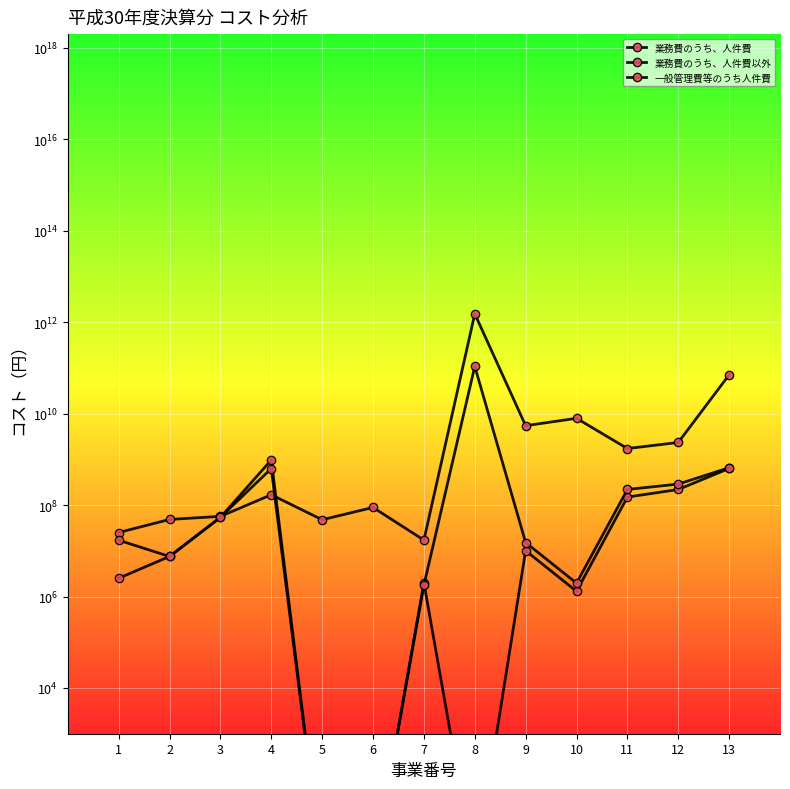

Reading left to right, extract all data points from this chart.

業務費のうち、人件費: 25143811	48587696	56683377	168438877	47899249	88875395	17159956	1526241528917	5455538891	7918112303	1726448276	2344344473	70657800177
業務費のうち、人件費以外: 17086964	7520998	53974221	969052498	1	1	1991492	1	10069135	1303593	149905493	219562094	632853510
一般管理費等のうち人件費: 2516393	7539523	54107171	631463990	1	1	1785009	108188698158	15163159	1963087	220001956	288225823	657767365